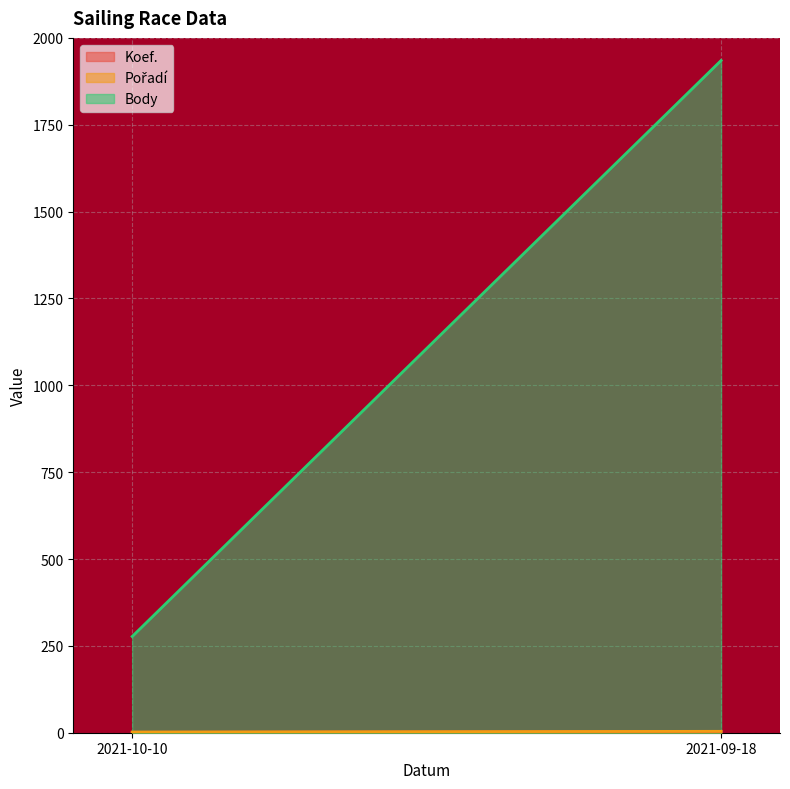

What is the label of the 2nd point from the left?

2021-09-18